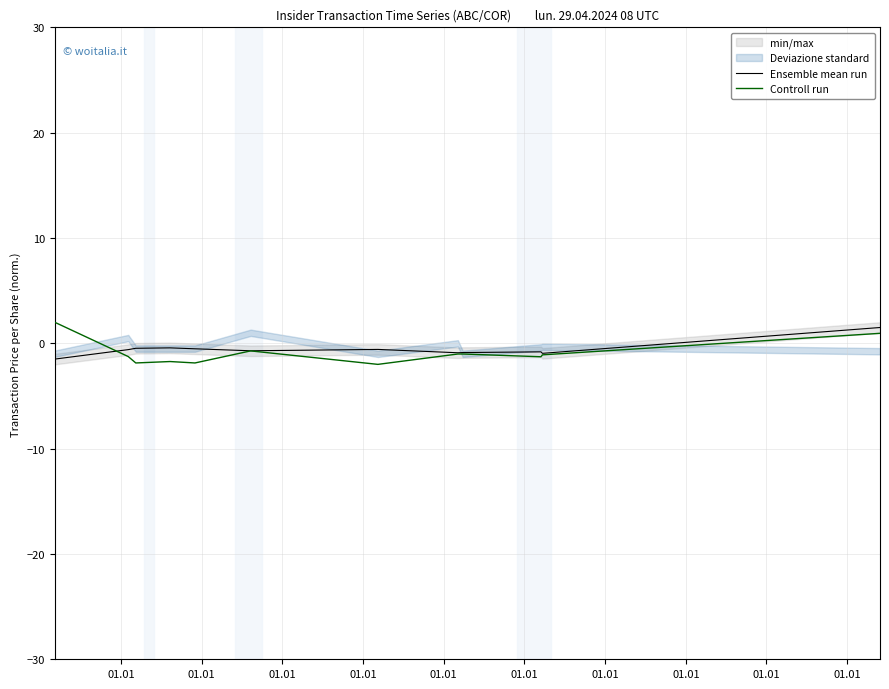

What is the minimum value for Ensemble mean run?

-1.5